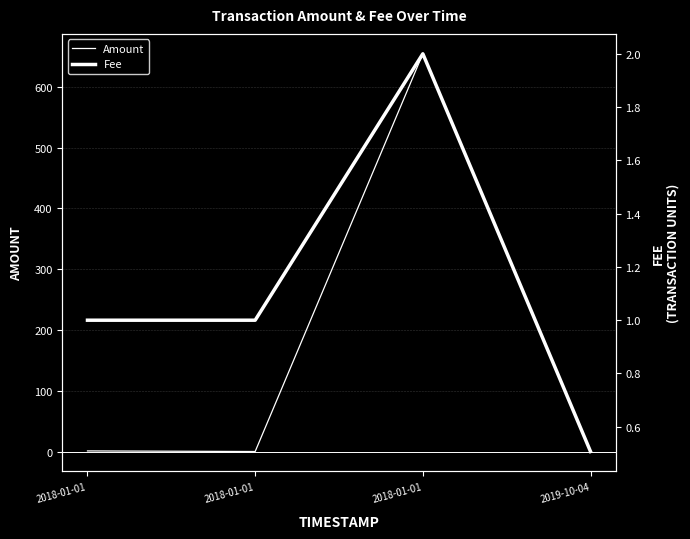

Reading left to right, extract all data points from this chart.

Amount: 2018-01-01=1.0	2018-01-01=0.0	2018-01-01=654.2	2019-10-04=0.0
Fee: 2018-01-01=1.0	2018-01-01=1.0	2018-01-01=2.0	2019-10-04=0.5